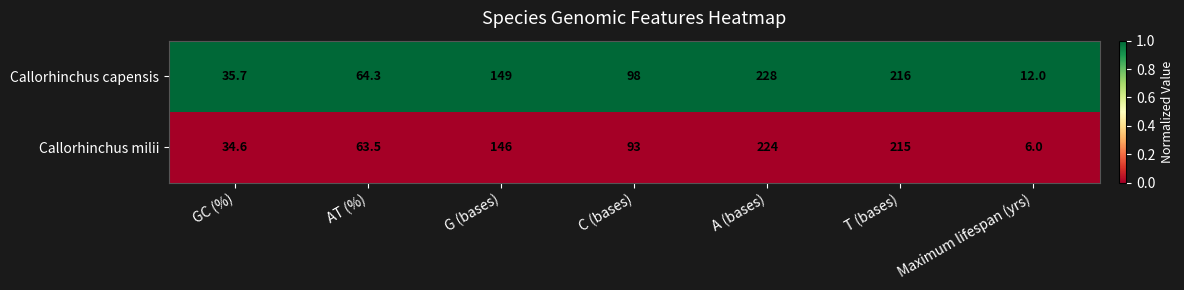

Is it true that Callorhinchus capensis equals 35.7 at GC (%)?

True